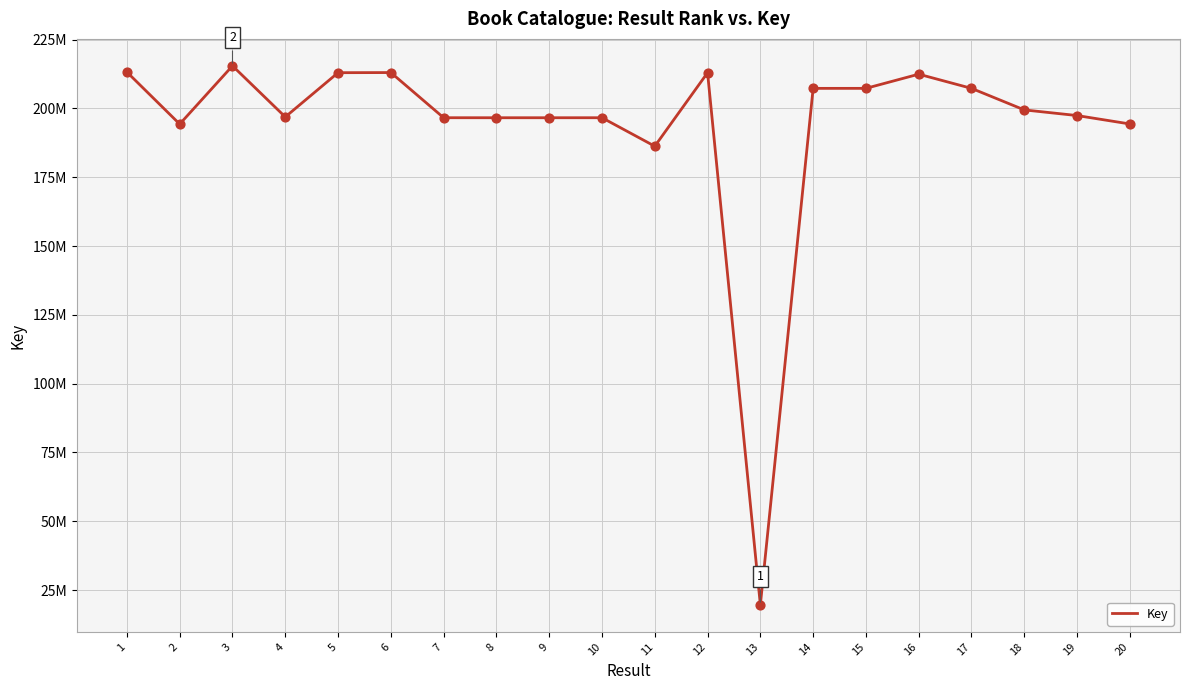

Between 19 and 12, which is larger?

12